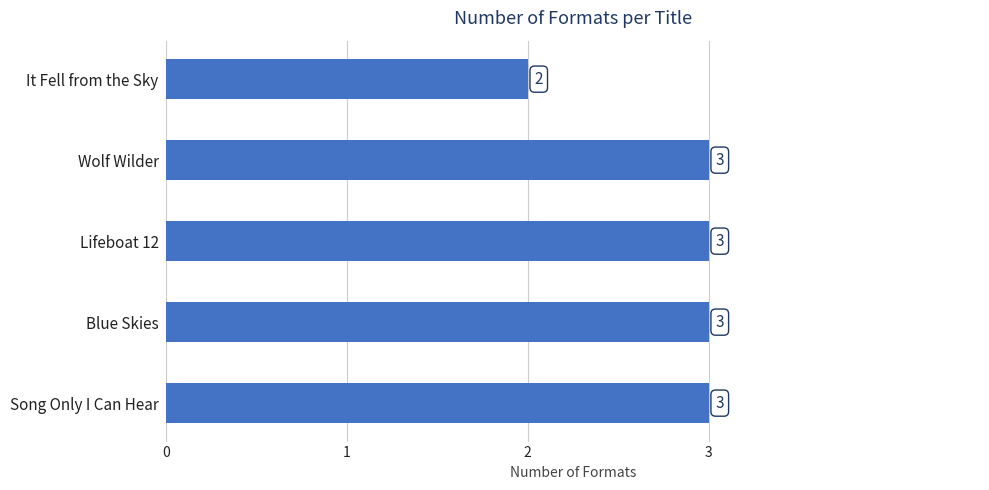

What is the greatest value displayed?

3